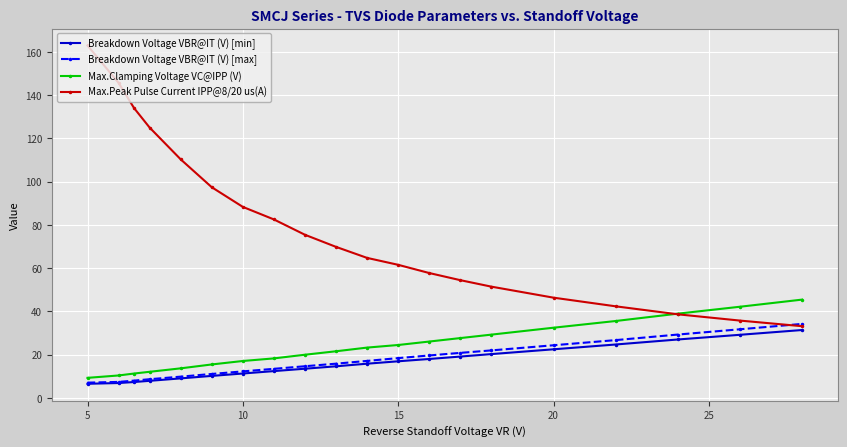

What is the value of the Breakdown Voltage VBR@IT (V) [max] point at the 11th from the left?

17.0